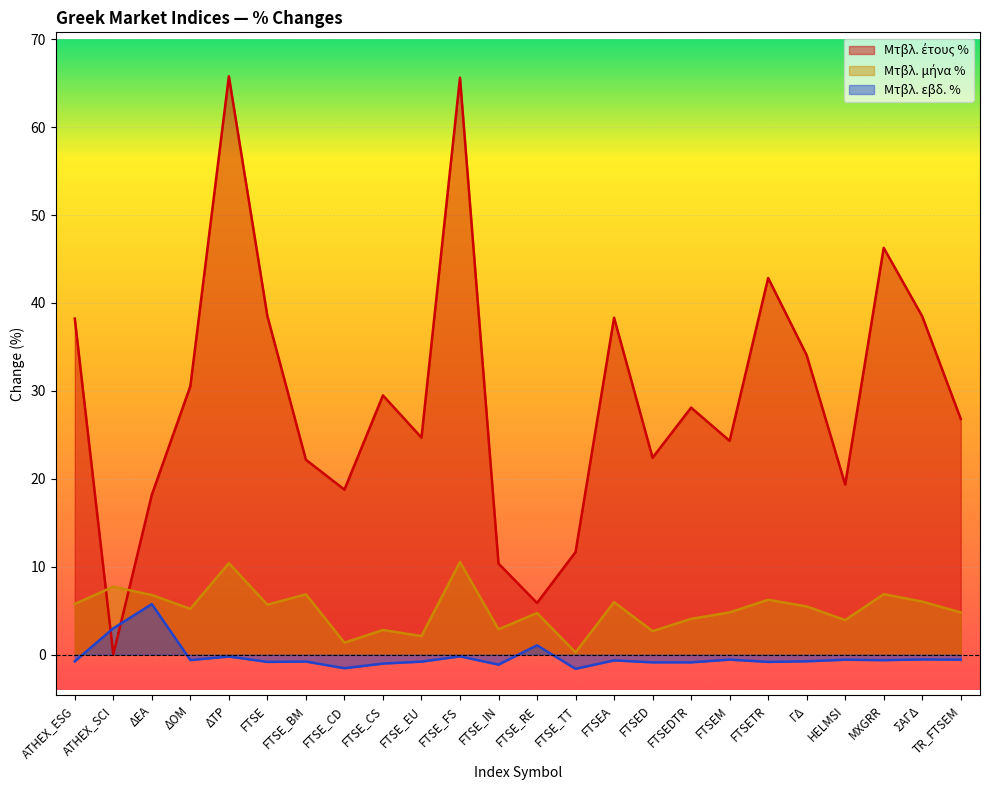

What are all the series names shown in the legend?

Μτβλ. έτους %, Μτβλ. μήνα %, Μτβλ. εβδ. %